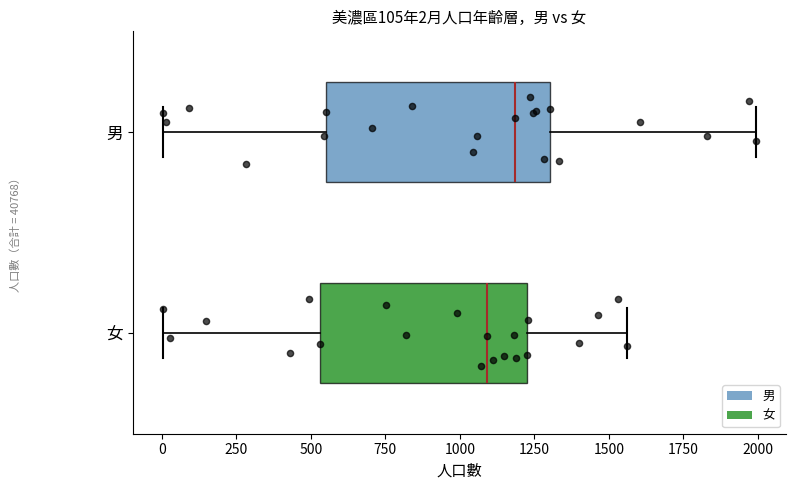

Which box's median line is the furthest to the right?

男